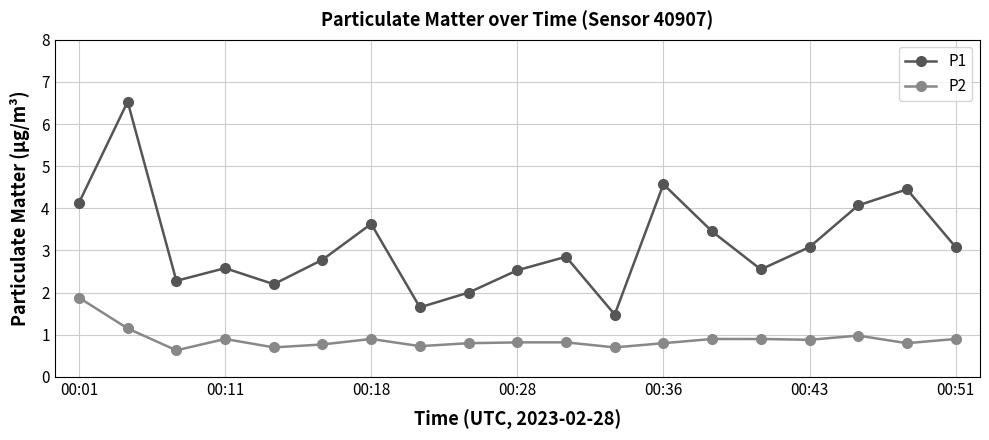

At which category does P1 reach its first local peak?

00:03